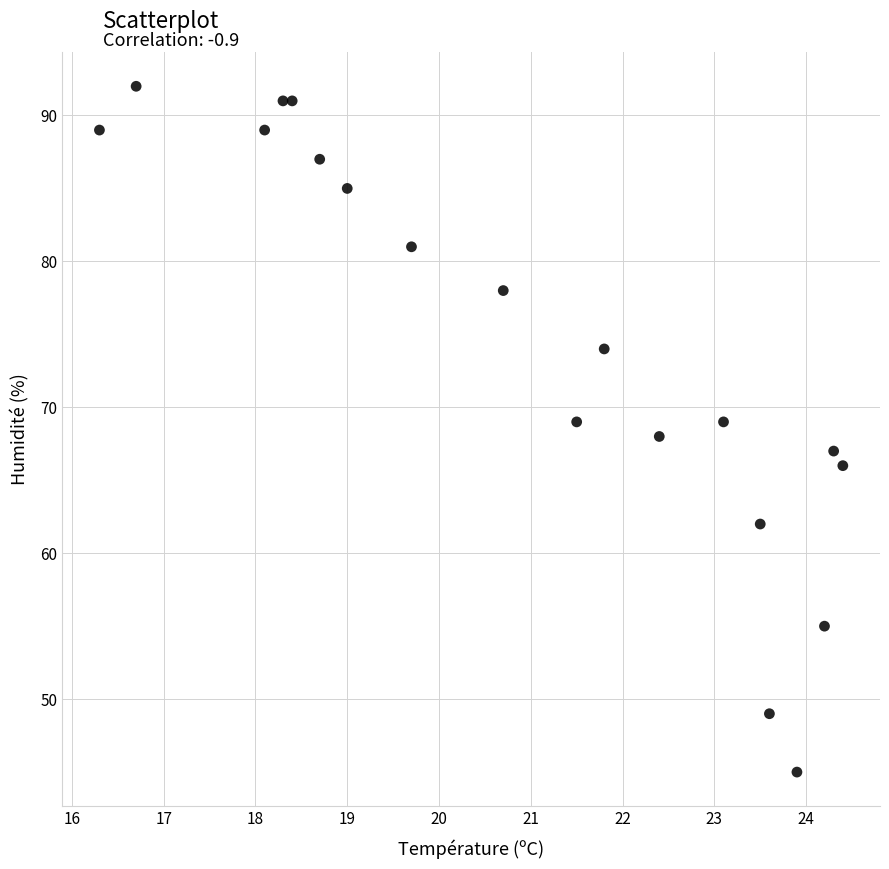

What is the range of Y values (max minus min)?

47